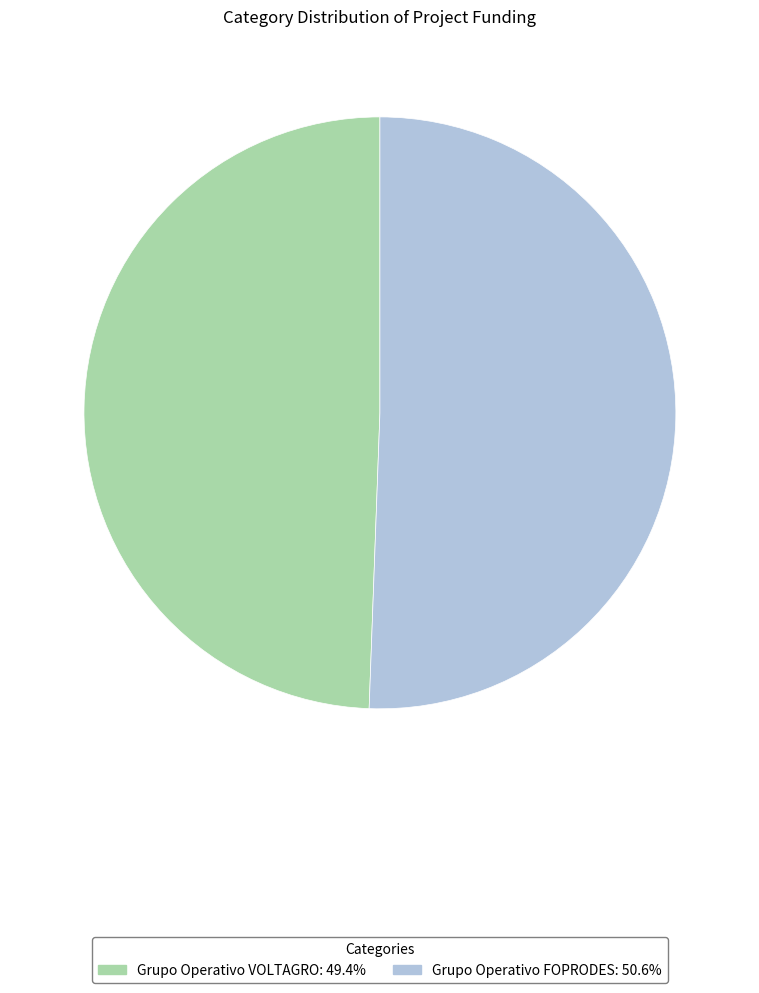

Combined, do Grupo Operativo FOPRODES and Grupo Operativo VOLTAGRO account for over 50%?

Yes